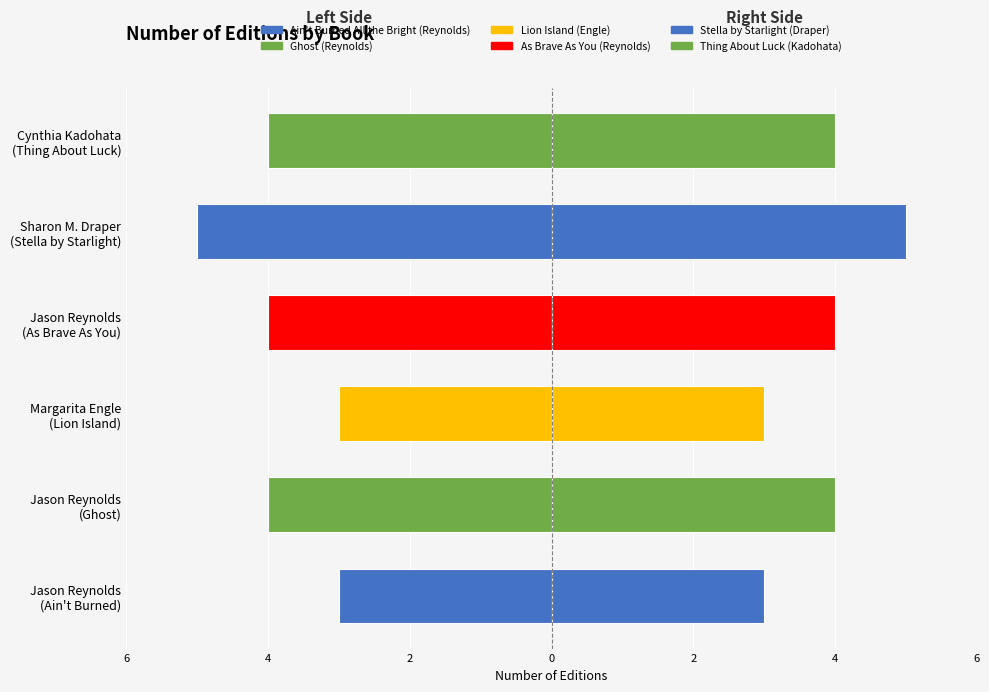

Is it true that Editions (right) equals 5 at Jason Reynolds (As Brave As You)?

False